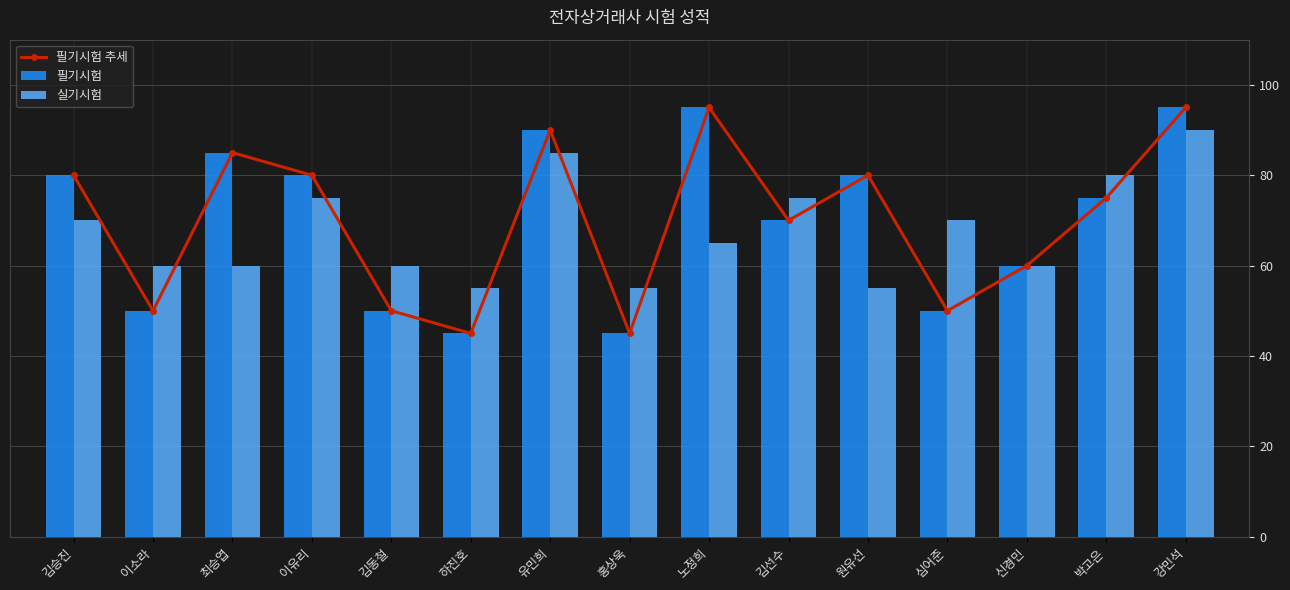

Where does the 필기시험 추세 series first go above 75?

김승진